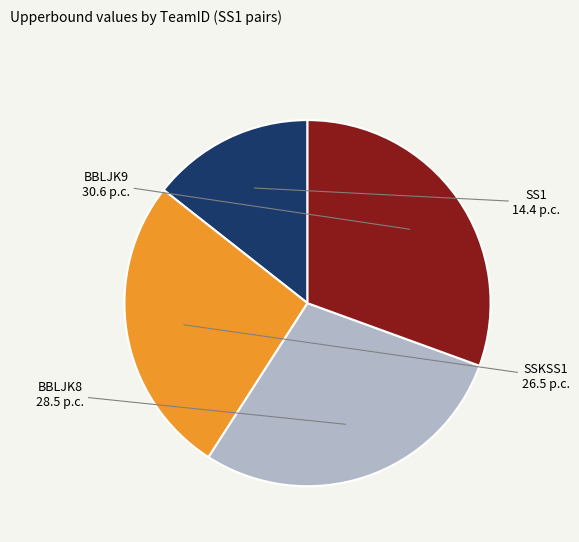

Which category has the smallest portion of the pie?

SS1